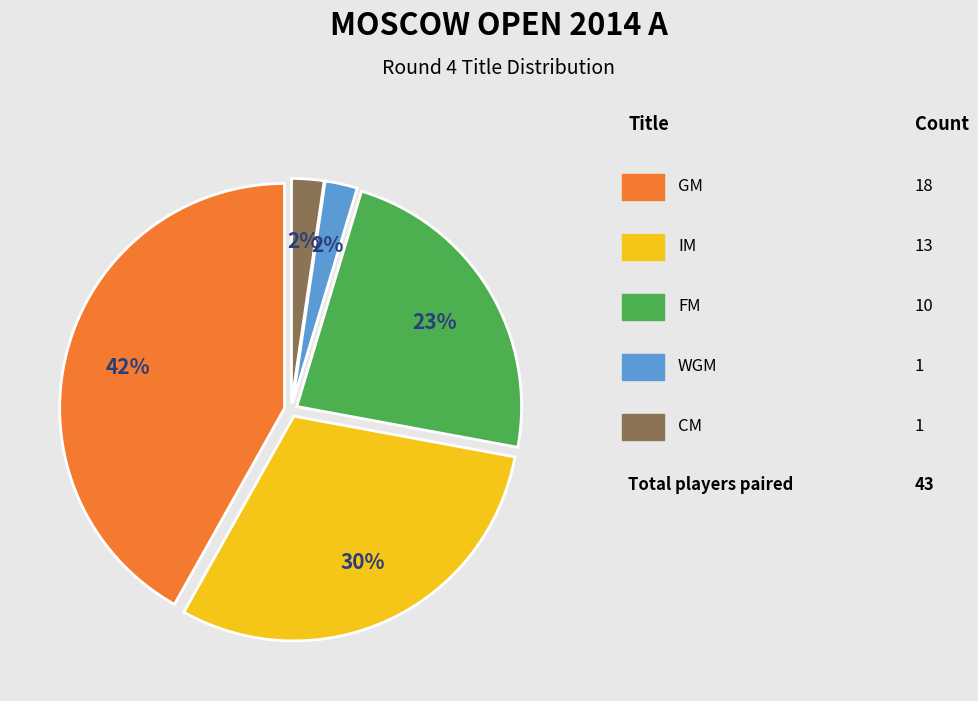

Does any single category account for the majority?

No